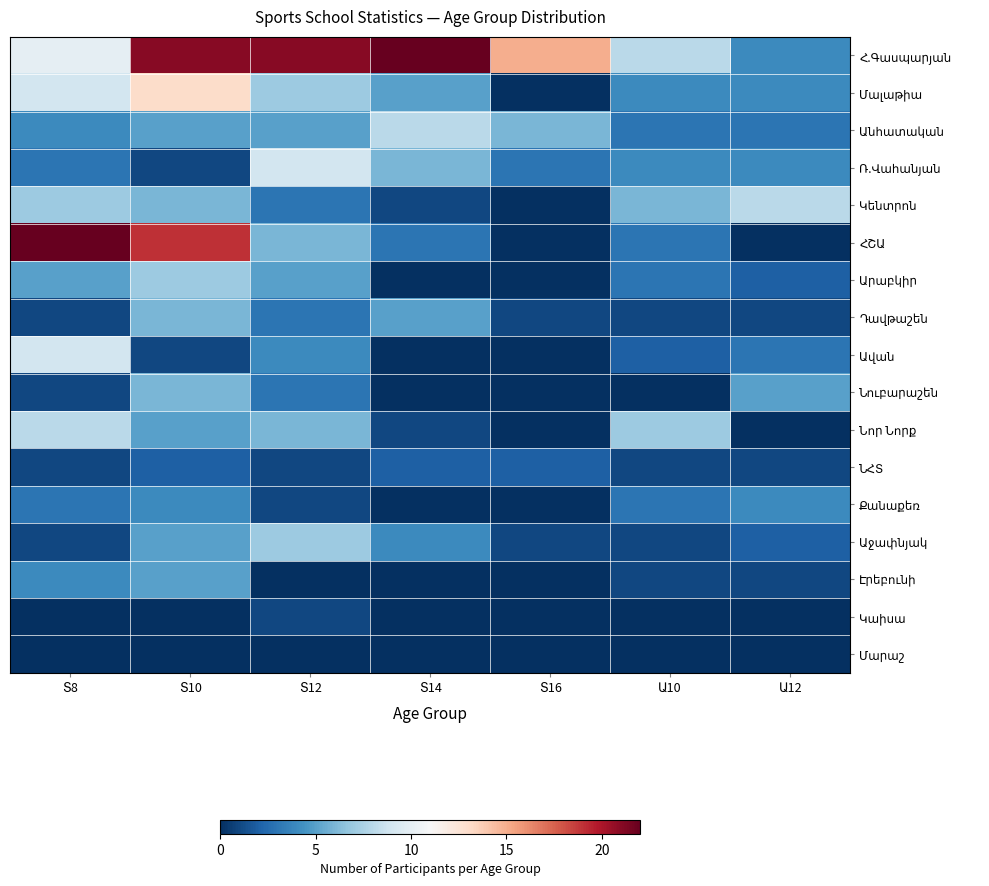

How many distinct data groups are displayed?

17